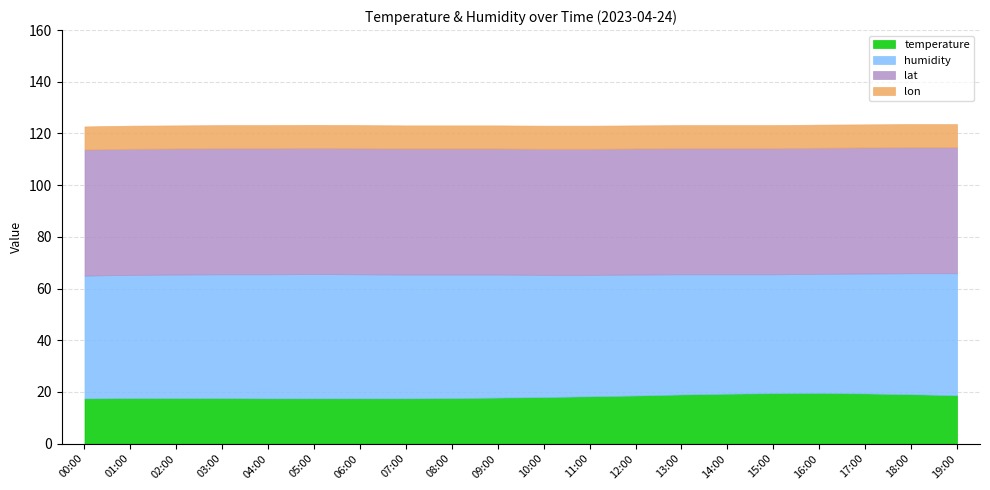

Rank the series by their maximum value, from lowest to highest.

lon, temperature, humidity, lat